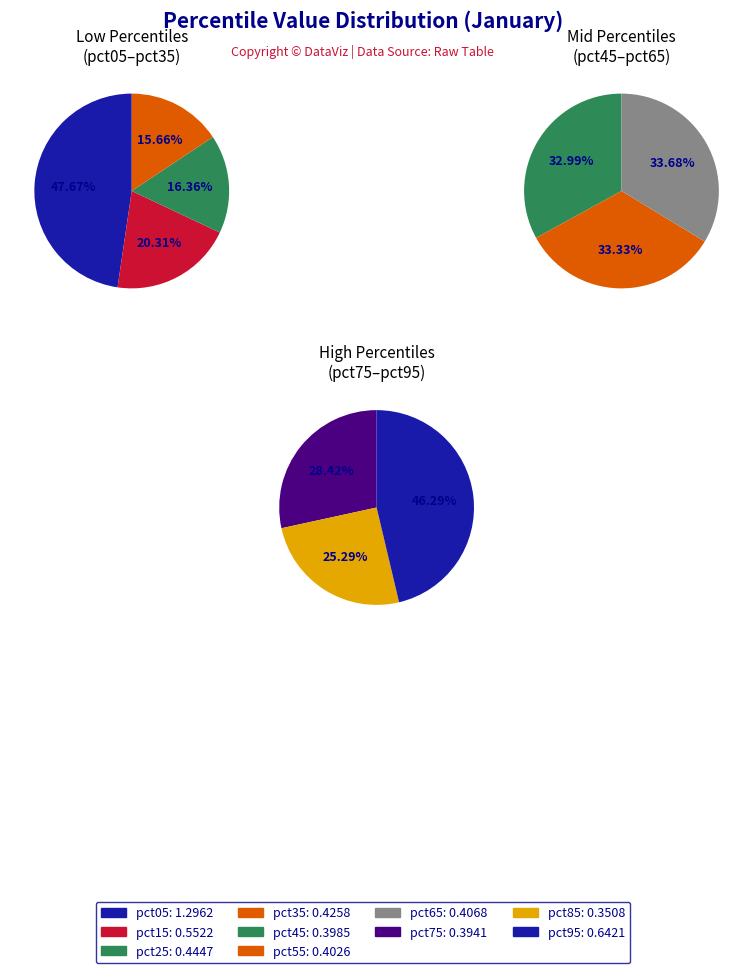

The pct95 slice represents 20% of the pie. True or false?

False